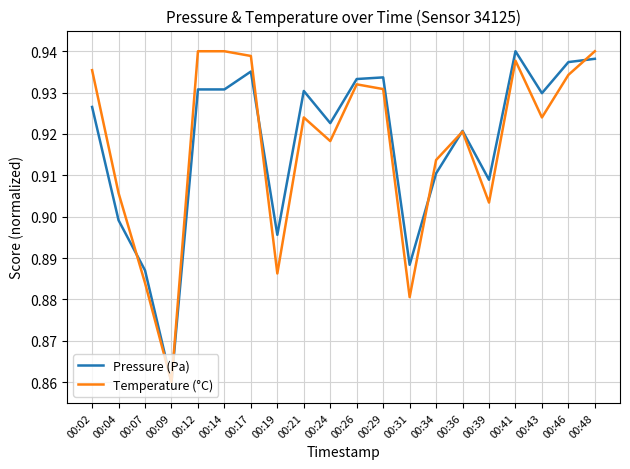

Count the number of categories in the chart.

20